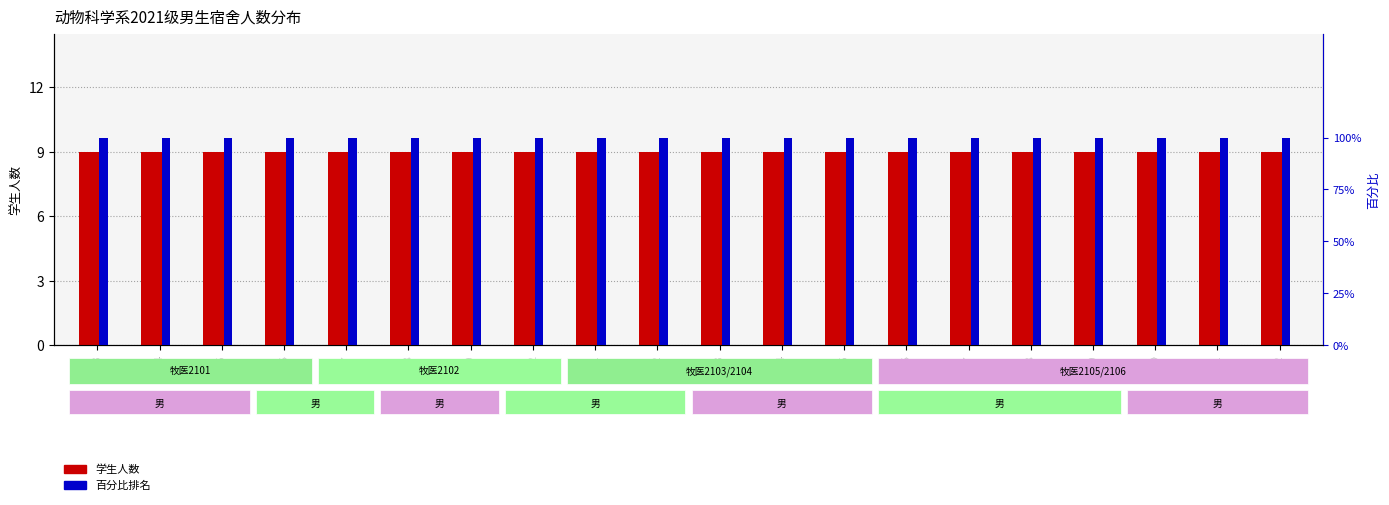

Reading left to right, list all the values displayed in this chart.

学生人数: C123=9	C124=9	C125=9	C126=9	C127=9	C128=9	C129=9	C142=9	C201=9	C202=9	C203=9	C204=9	C205=9	C206=9	C207=9	C208=9	C209=9	C210=9	C211=9	C212=9
百分比排名: C123=100	C124=100	C125=100	C126=100	C127=100	C128=100	C129=100	C142=100	C201=100	C202=100	C203=100	C204=100	C205=100	C206=100	C207=100	C208=100	C209=100	C210=100	C211=100	C212=100